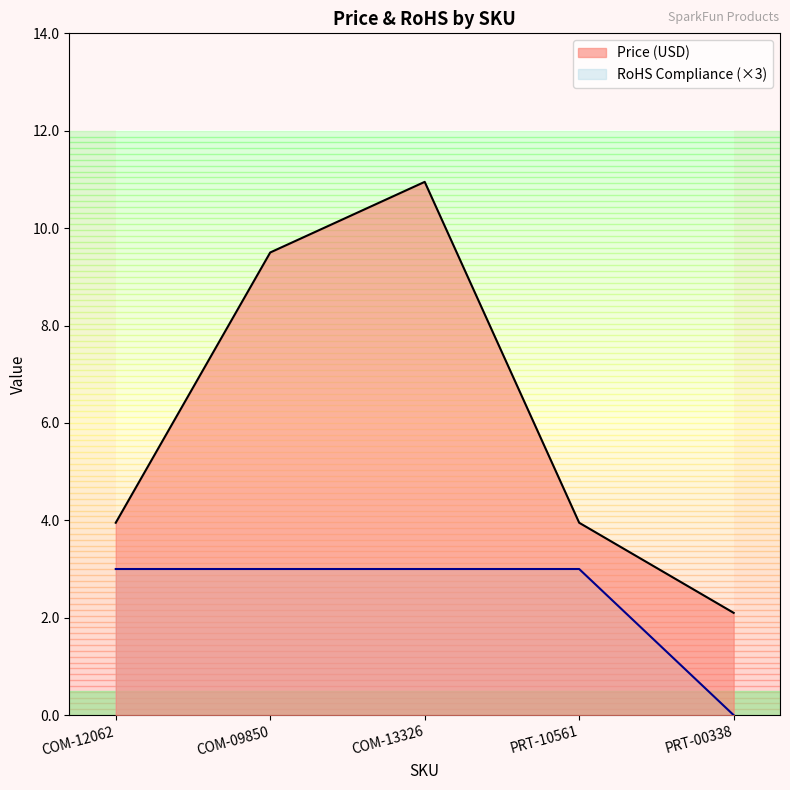

True or false: RoHS Compliance and Price (USD) cross at least once.

False